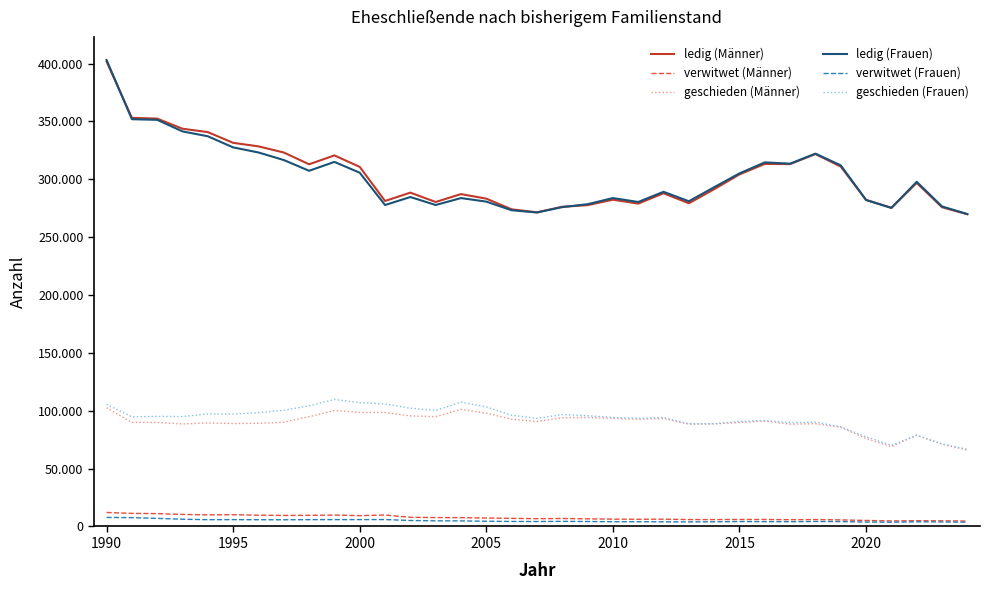

Is this an area chart (filled region under the line)?

No